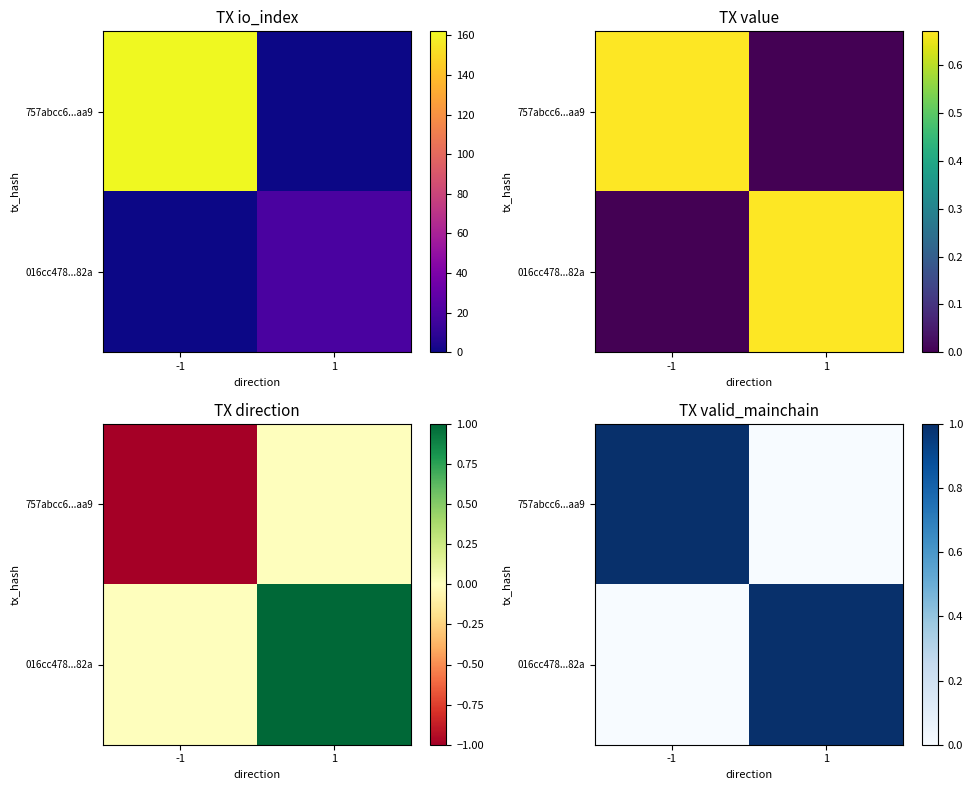

Where is 757abcc6...aa9 nearest to the value 0?

1